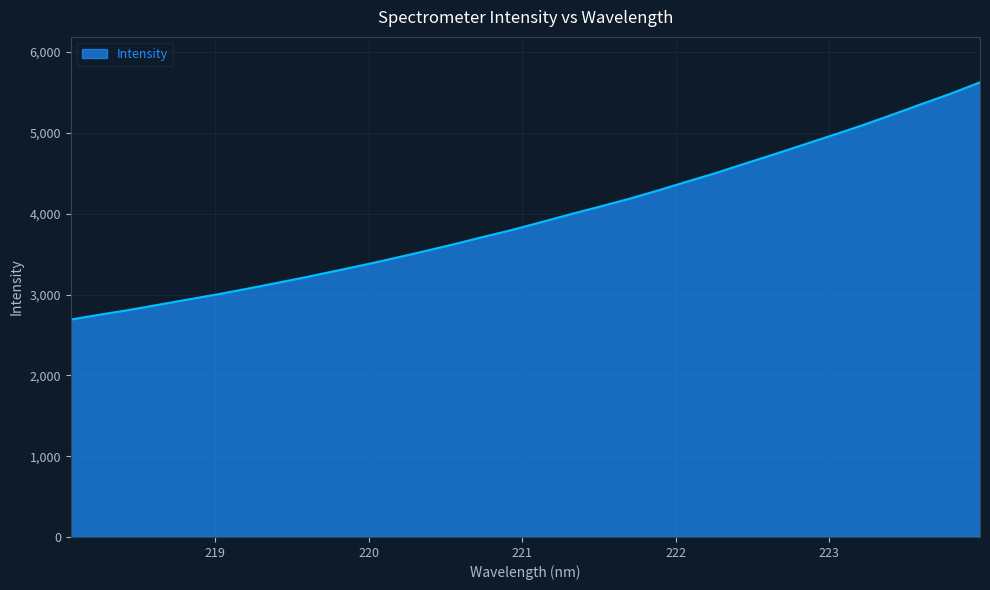

What is the maximum value shown in the chart?

5625.6